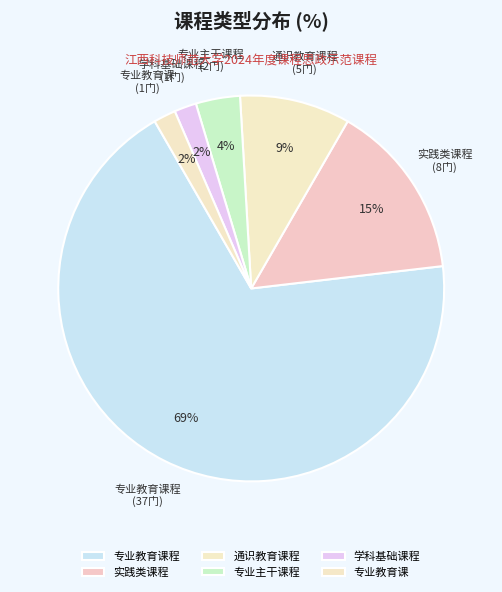

The 通识教育课程 slice represents 9% of the pie. True or false?

True